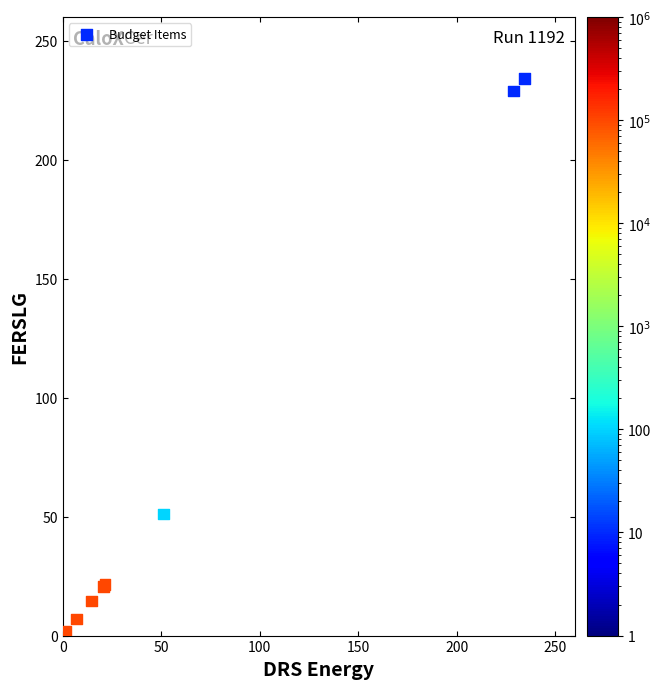

What Y value in the scatter plot is closest to 117?

51.1